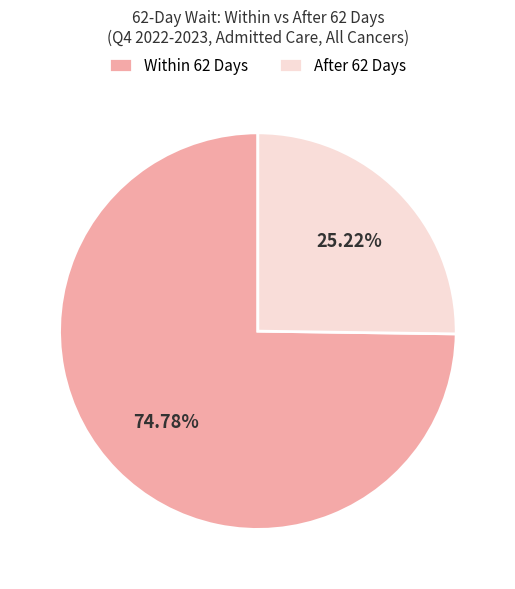

Does After 62 Days represent more than half of the total?

No